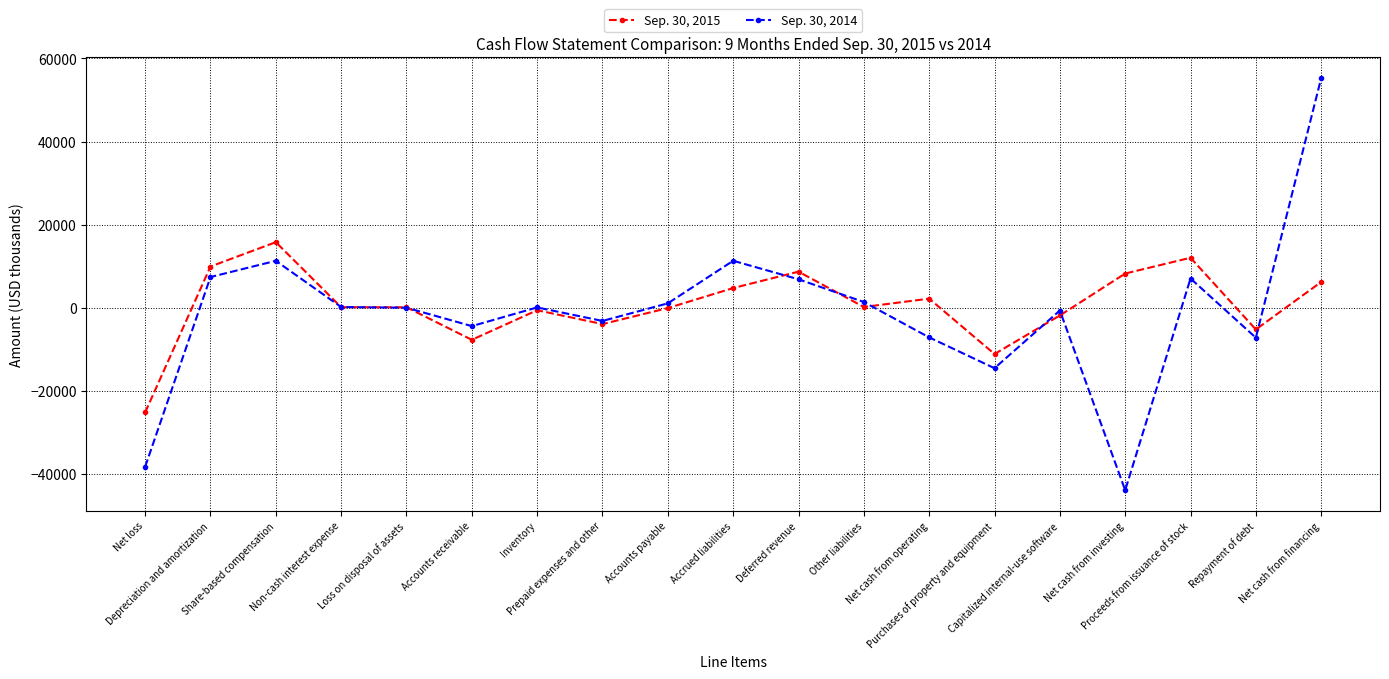

True or false: Sep. 30, 2015 has more than 0 interior local peaks.

True